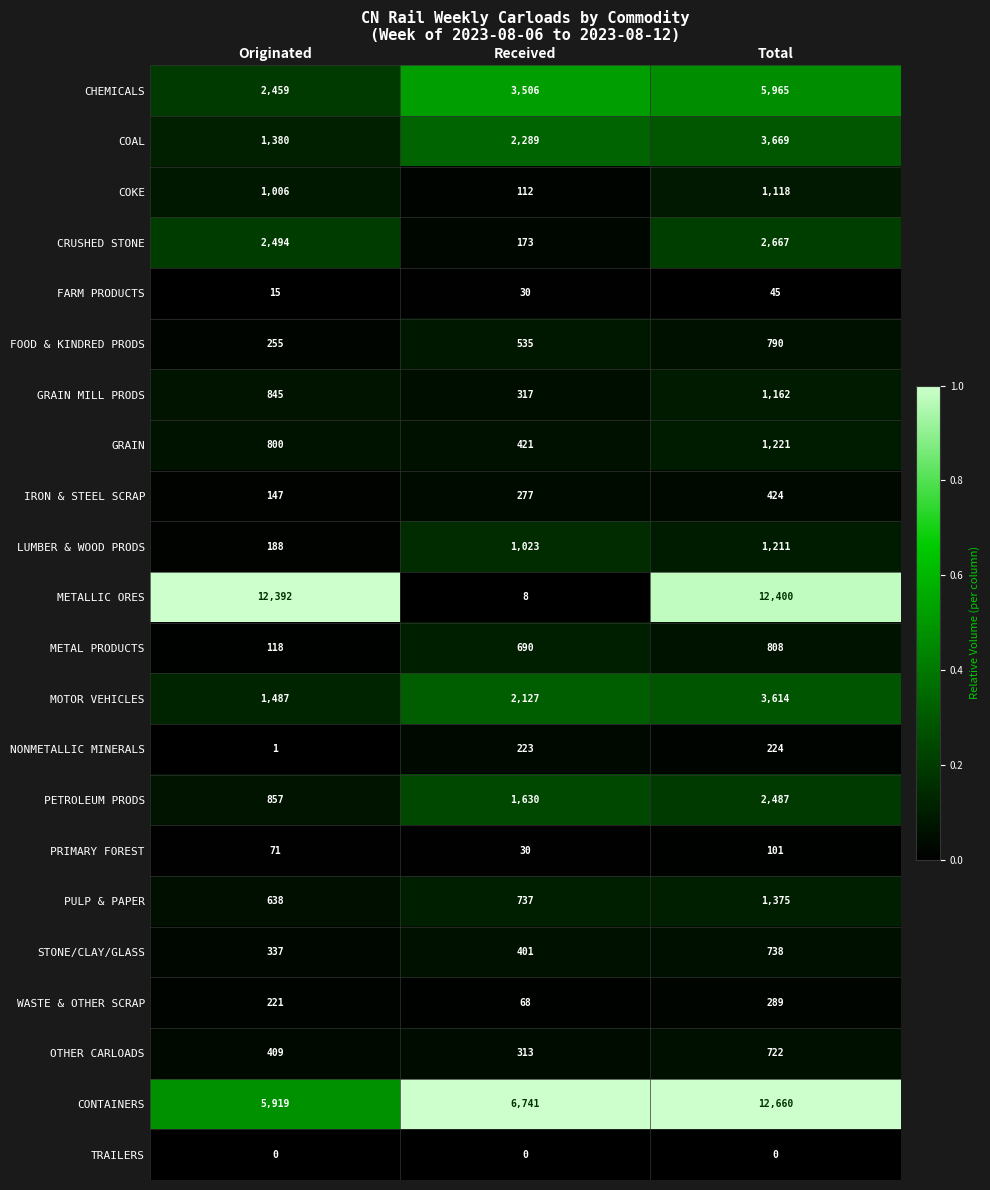

What is the difference between the maximum and minimum values in the COAL series?

2289